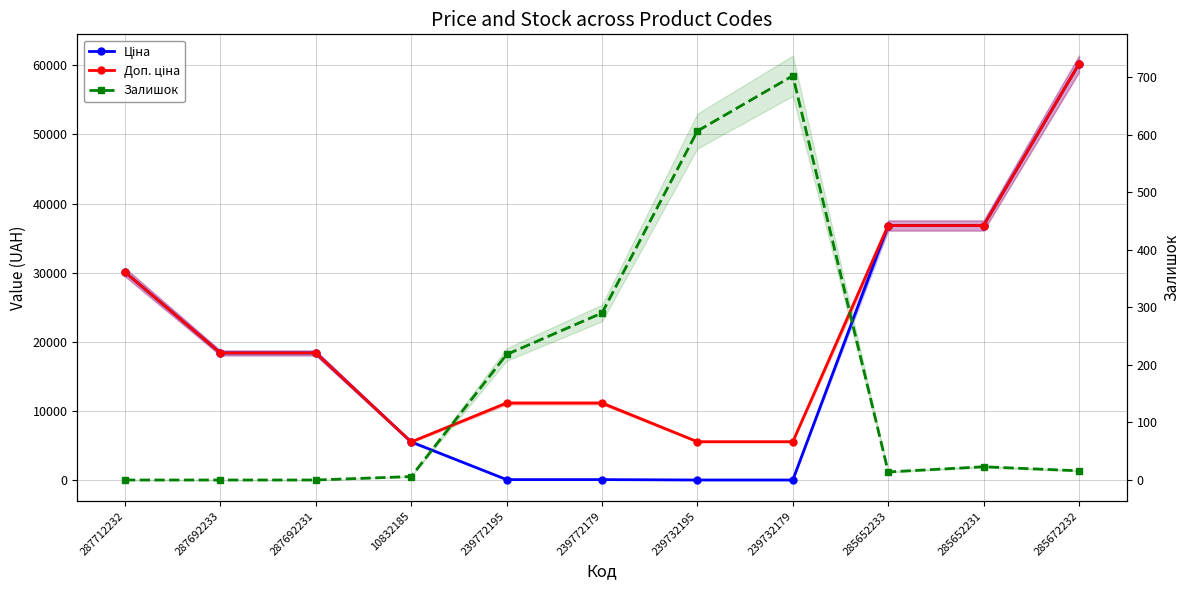

True or false: Доп. ціна and Залишок intersect in this chart.

False